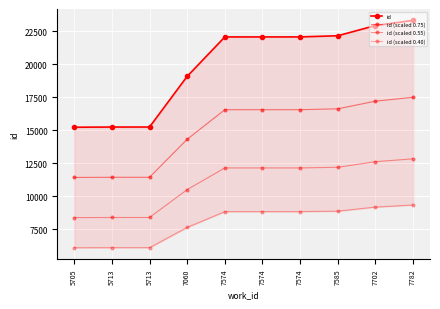

Which category has the highest value in the id (scaled 0.55) series?

7782